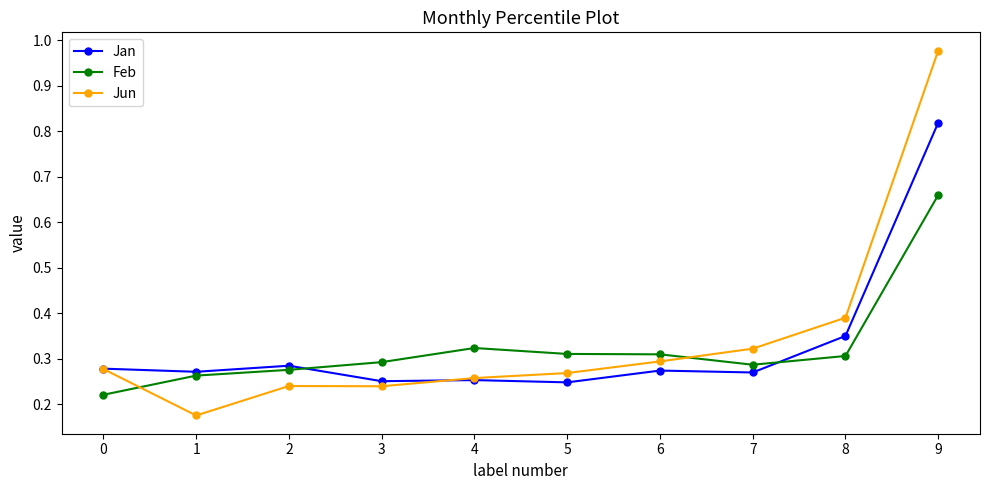

What are all the series names shown in the legend?

Jan, Feb, Jun